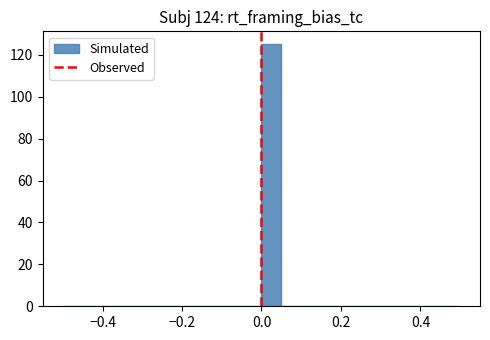

Around what value on the x-axis is the tallest bar? Give the approximate position of its centre, as read against the axis.

0.02